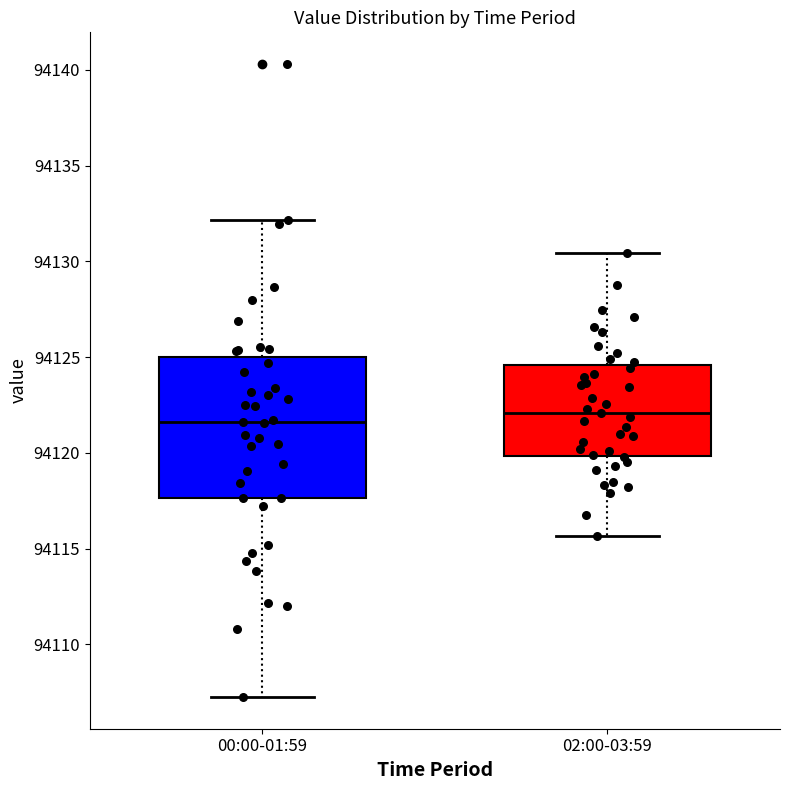

Reading left to right, read every box against the y-axis: the position of its median line, the range the box covers, and the ends of its whiskers. The values are not printed on the chart, so give them approximately, as read against the axis.

00:00-01:59: median 94121.5, box 94117.5 to 94125.0, whiskers 94107.5 to 94132.0
02:00-03:59: median 94122.0, box 94120.0 to 94124.5, whiskers 94115.5 to 94130.5